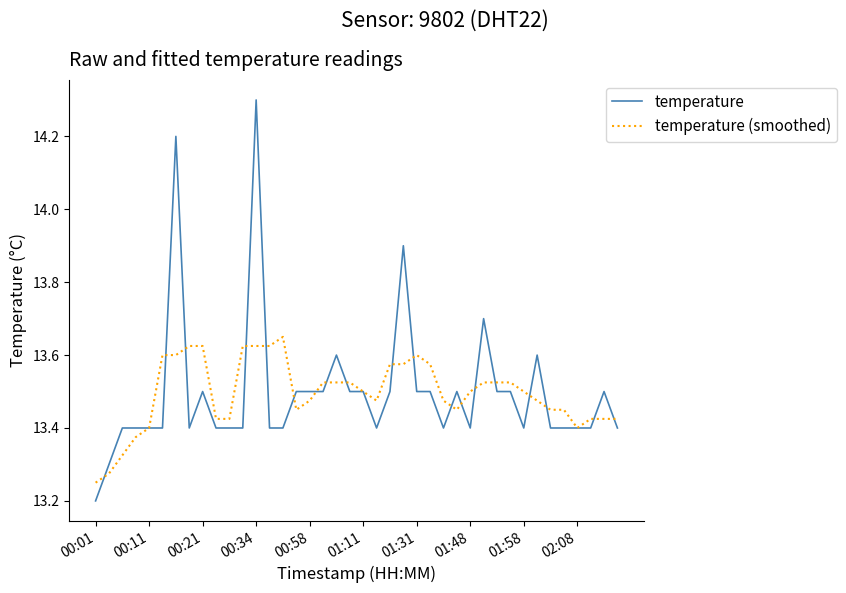

What is the maximum value shown in the chart?

14.3